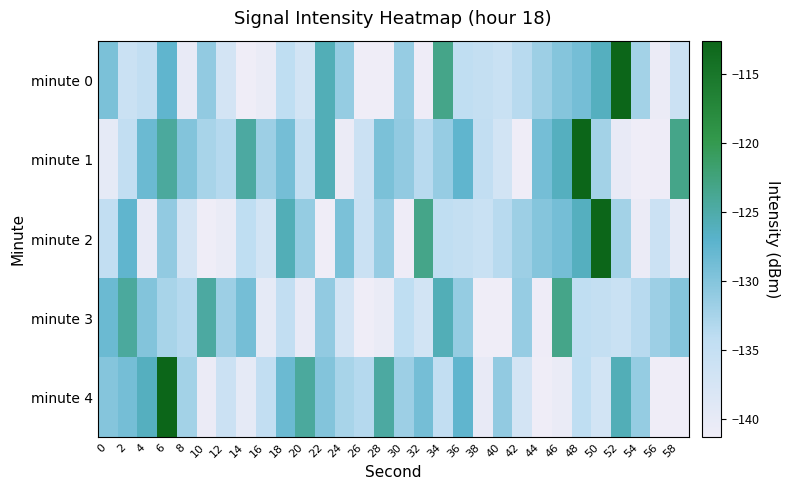

What is the minimum value shown in the chart?

-141.3